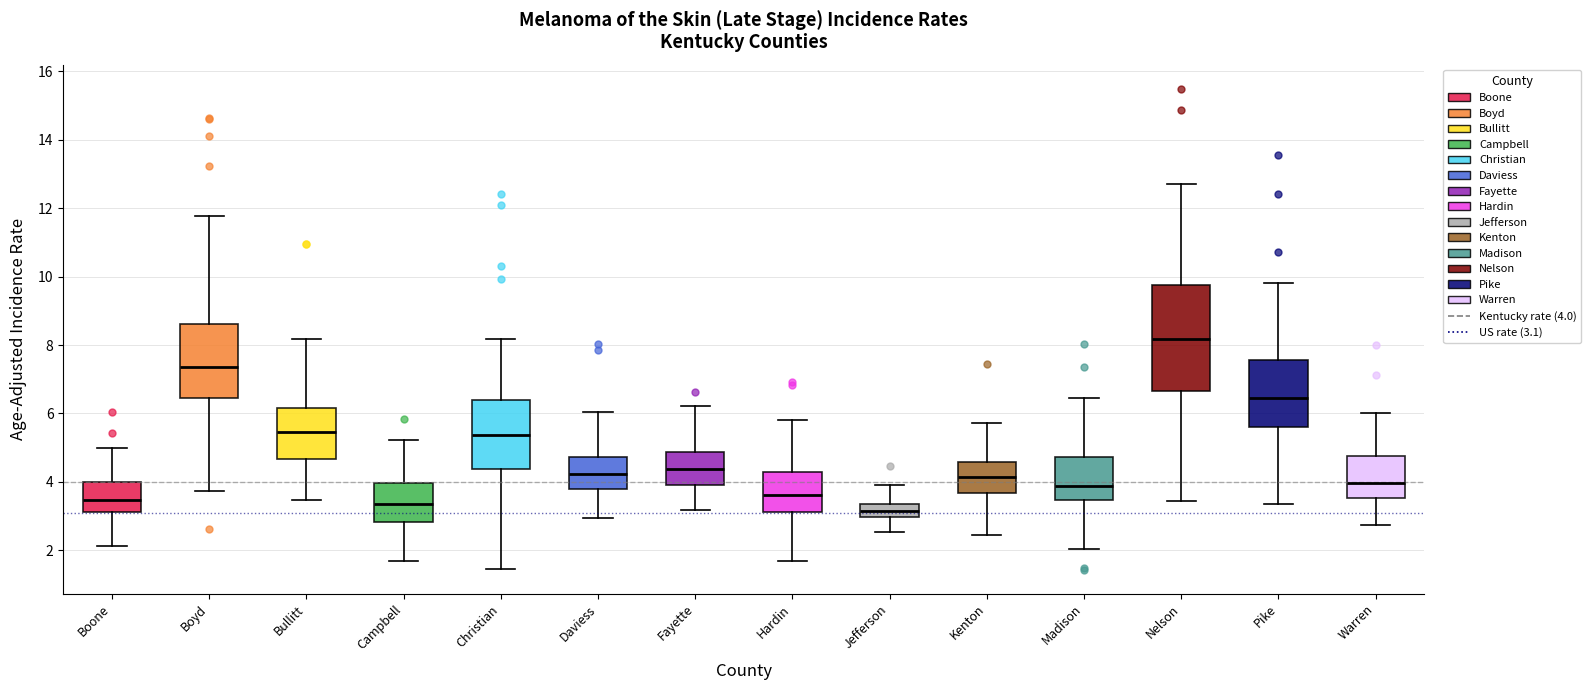

Comparing the boxes themselves (not the whiskers), which one is the tallest?

Nelson